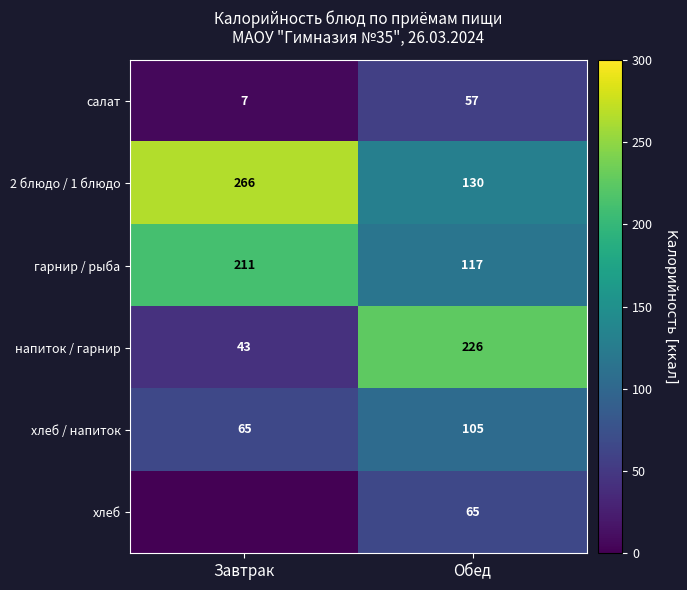

What is the lowest value of the гарнир / рыба series?

117